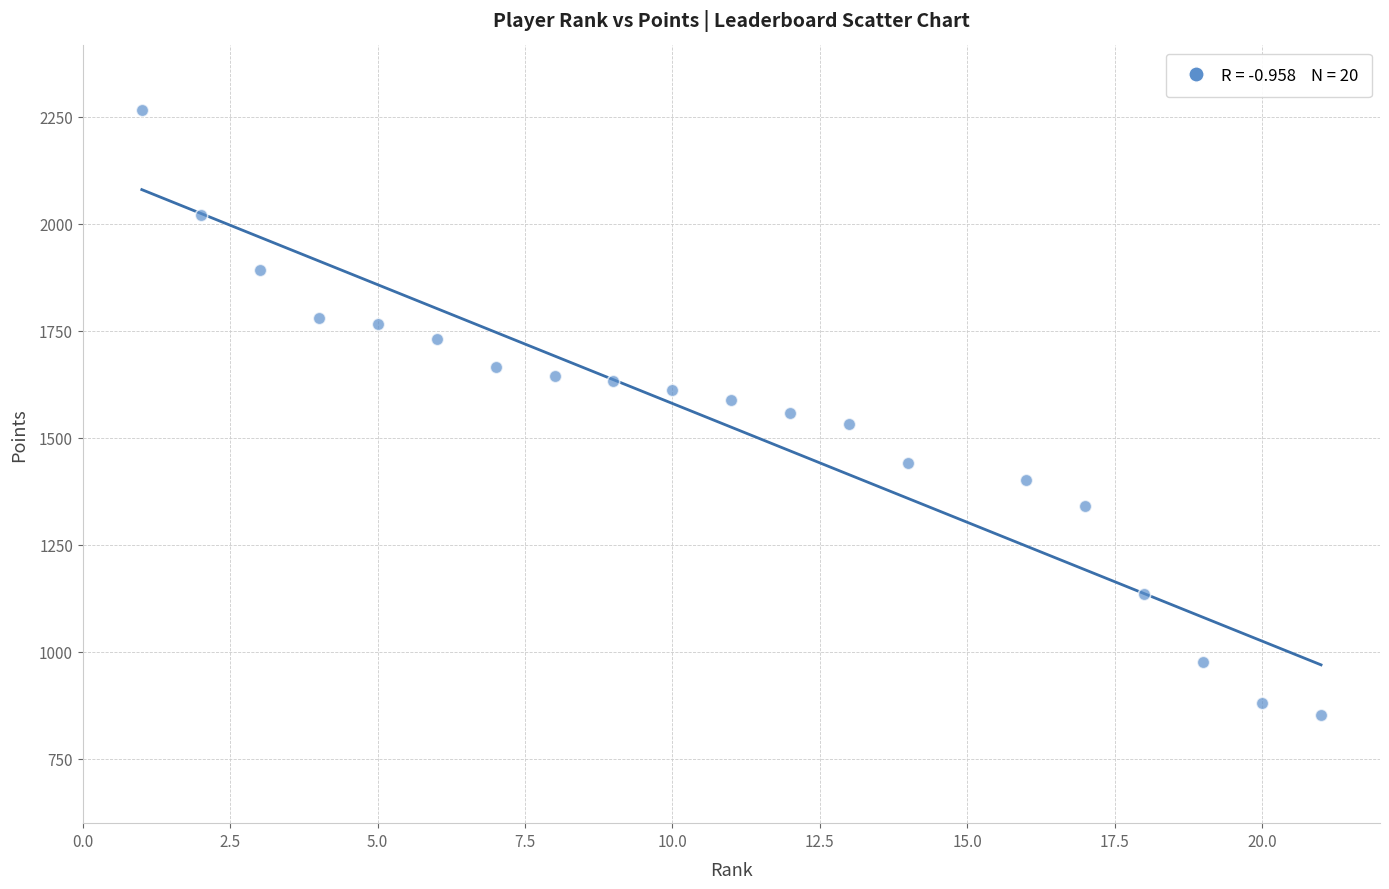

What is the range of Y values (max minus min)?

1413